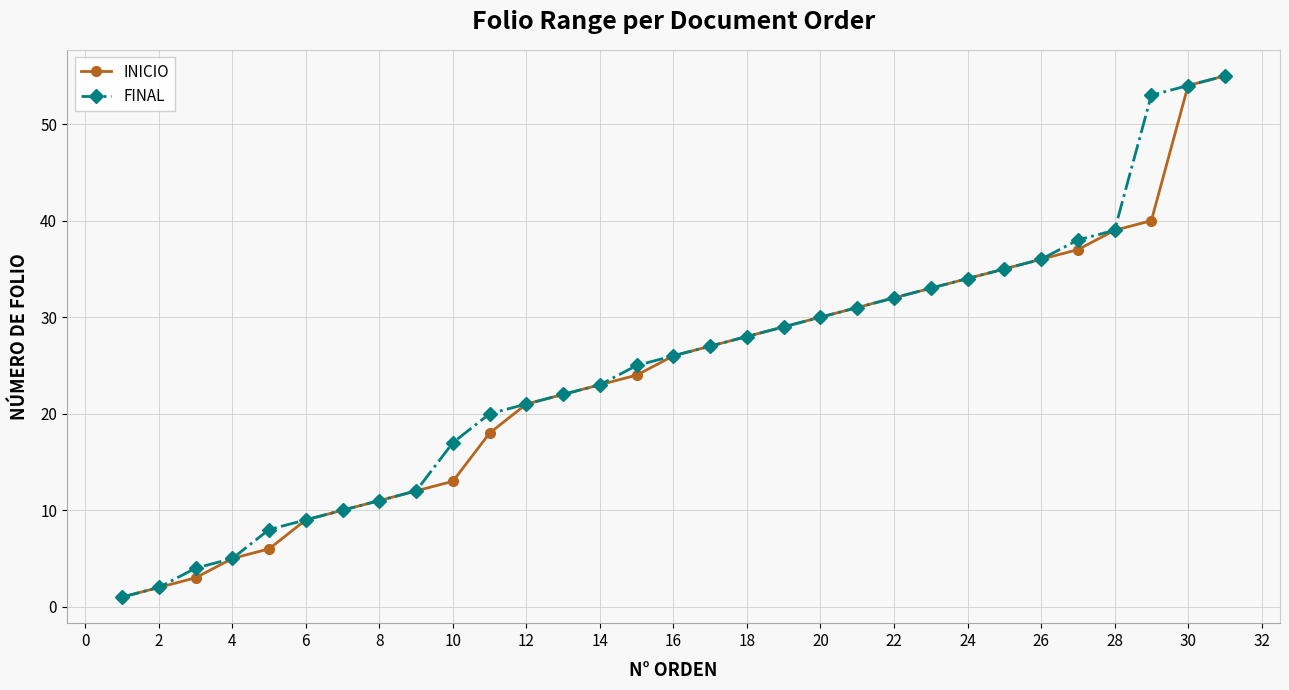

At how many categories does at least one series exceed 15?

22